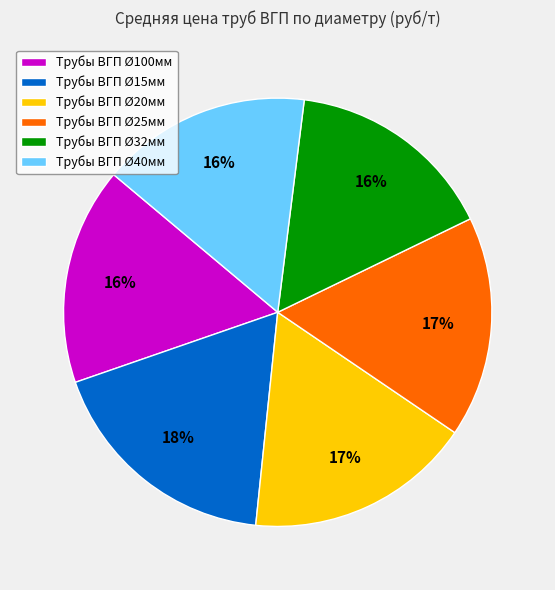

Between Трубы ВГП Ø20мм and Трубы ВГП Ø32мм, which is larger?

Трубы ВГП Ø20мм